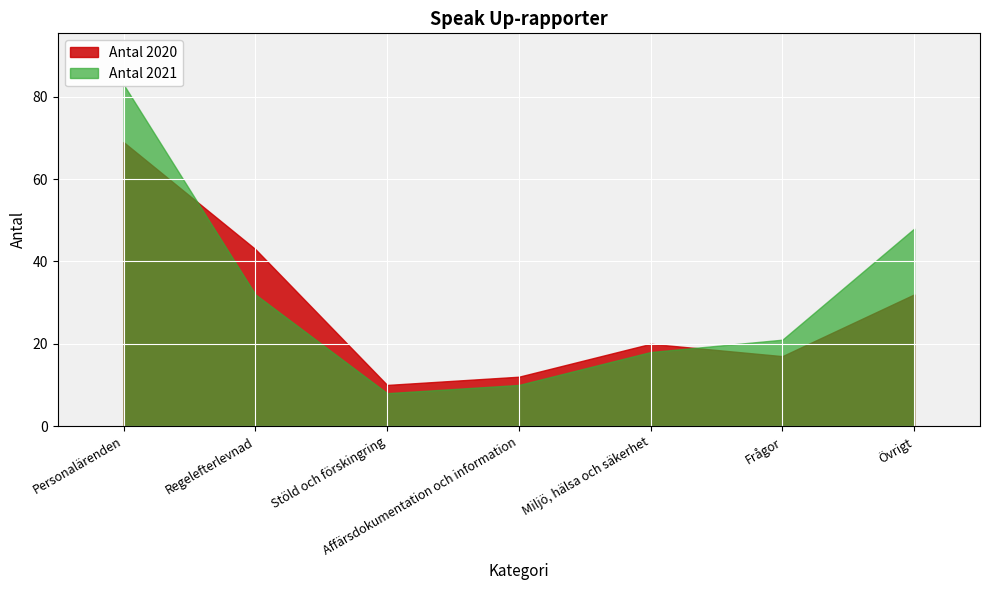

At Affärsdokumentation och information, list the series in order from largest to smallest.

Antal 2020, Antal 2021